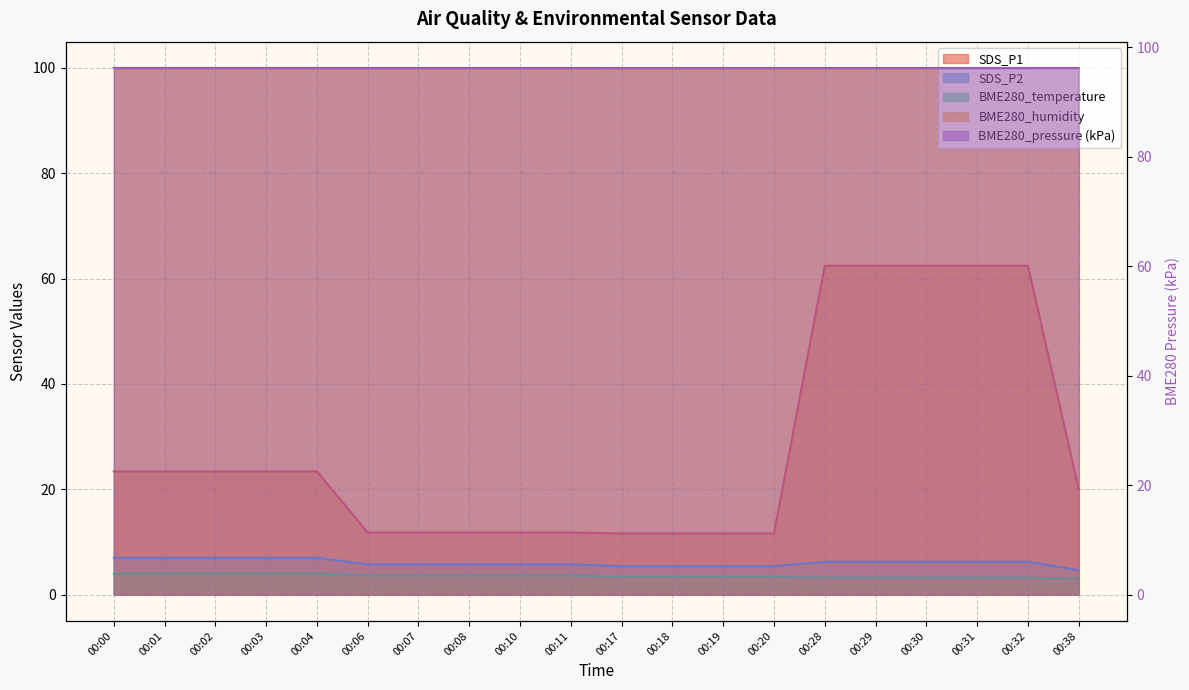

Which series changed the most between 00:01 and 00:31?

SDS_P1